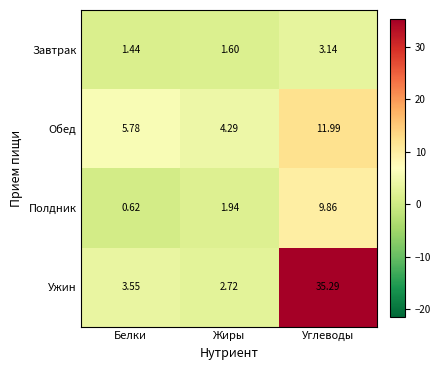

At which category is the sum across all series the highest?

Углеводы